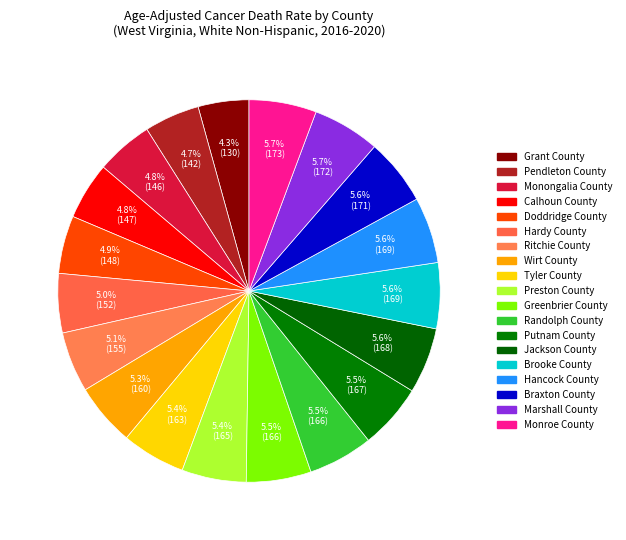

To the nearest percent, what is the combined percentage of Grant County and Calhoun County?

9%